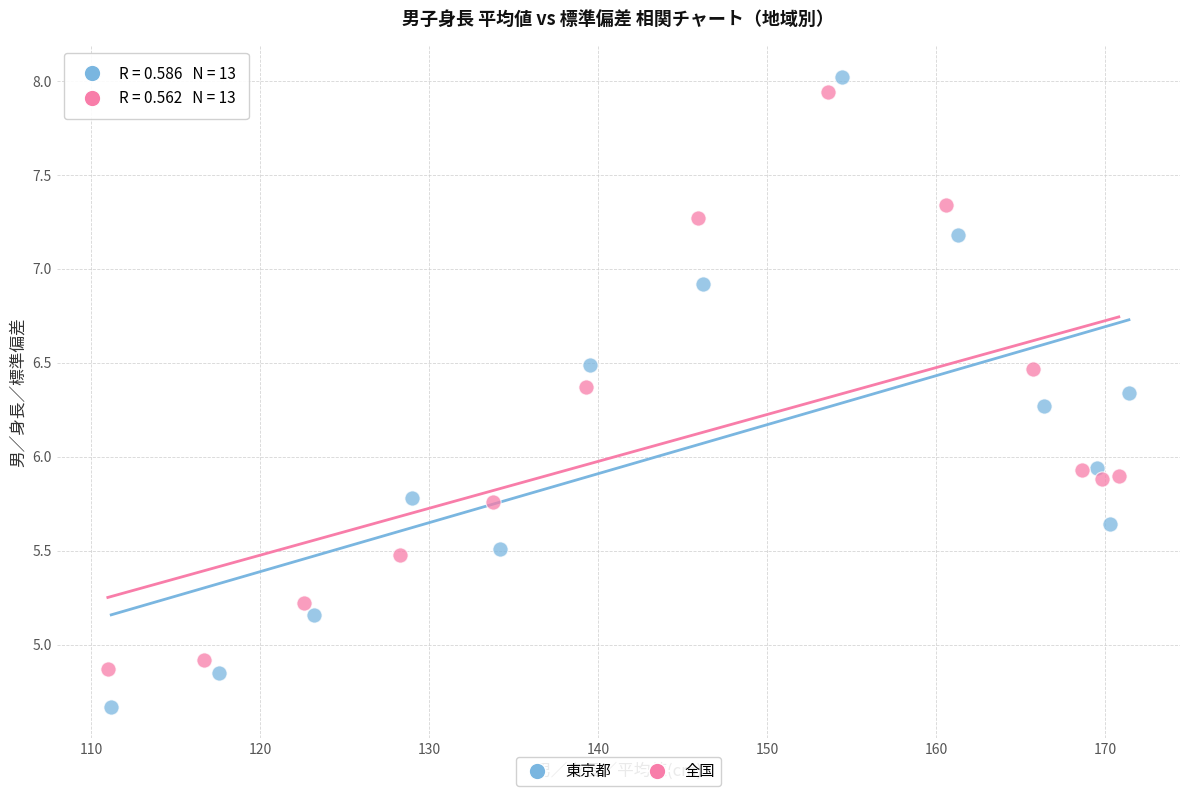

What are all the series names shown in the legend?

東京都, 全国